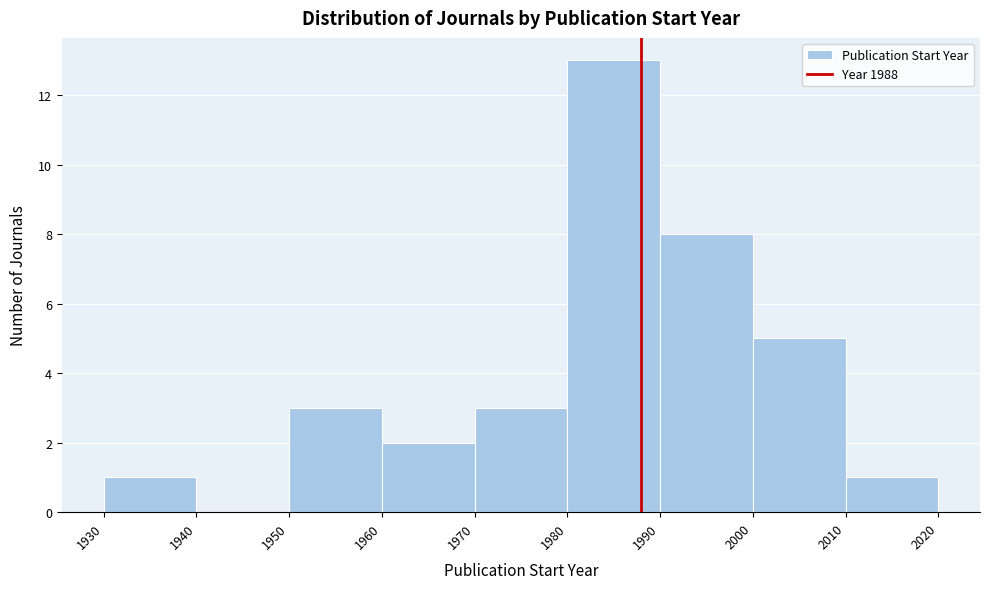

Over which range of the x-axis is the bar tallest?

1980 to 1990